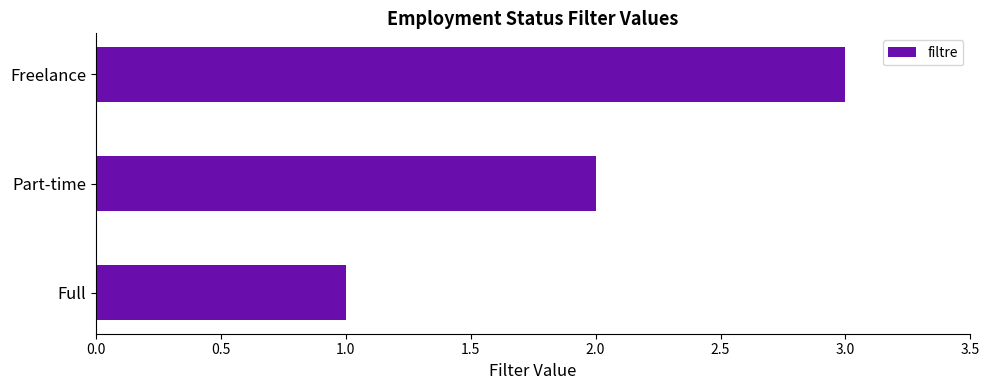

What is the maximum value shown in the chart?

3